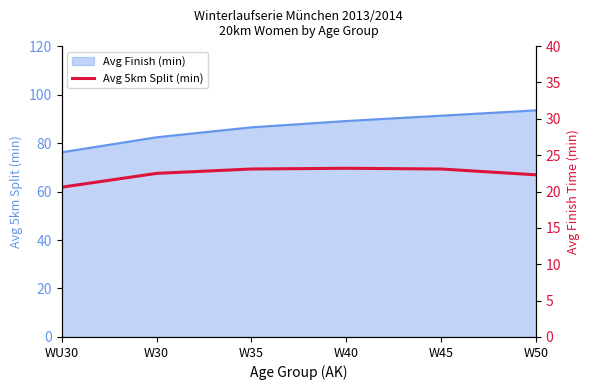

Which has a higher value, W35 or WU30?

W35